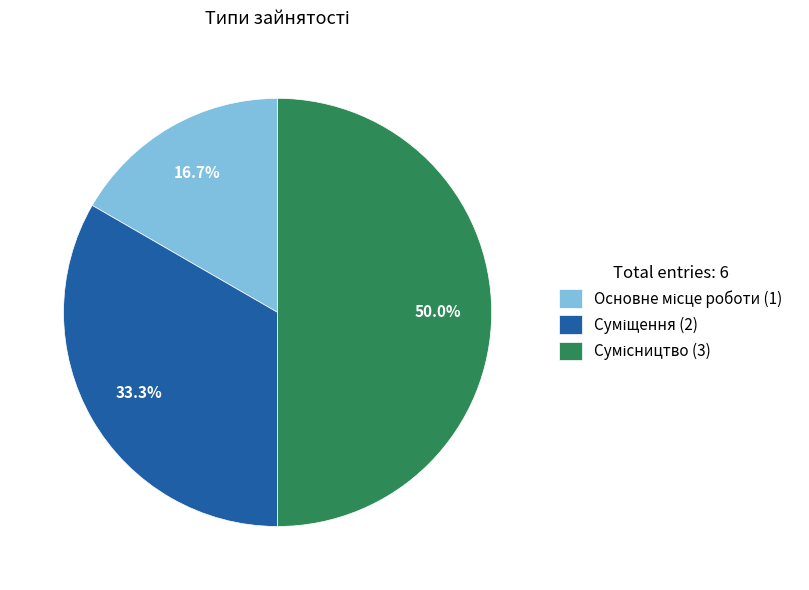

How many slices are in this pie chart?

3